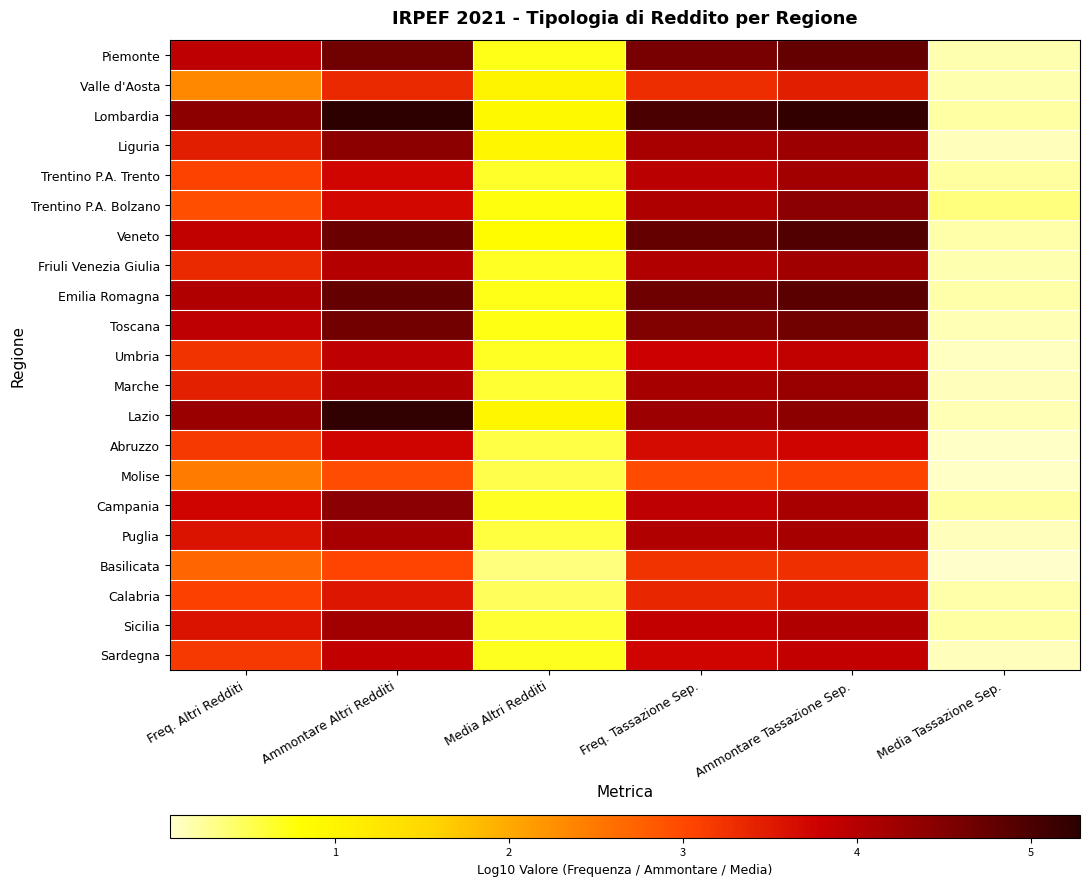

What is the greatest value displayed?

5.3